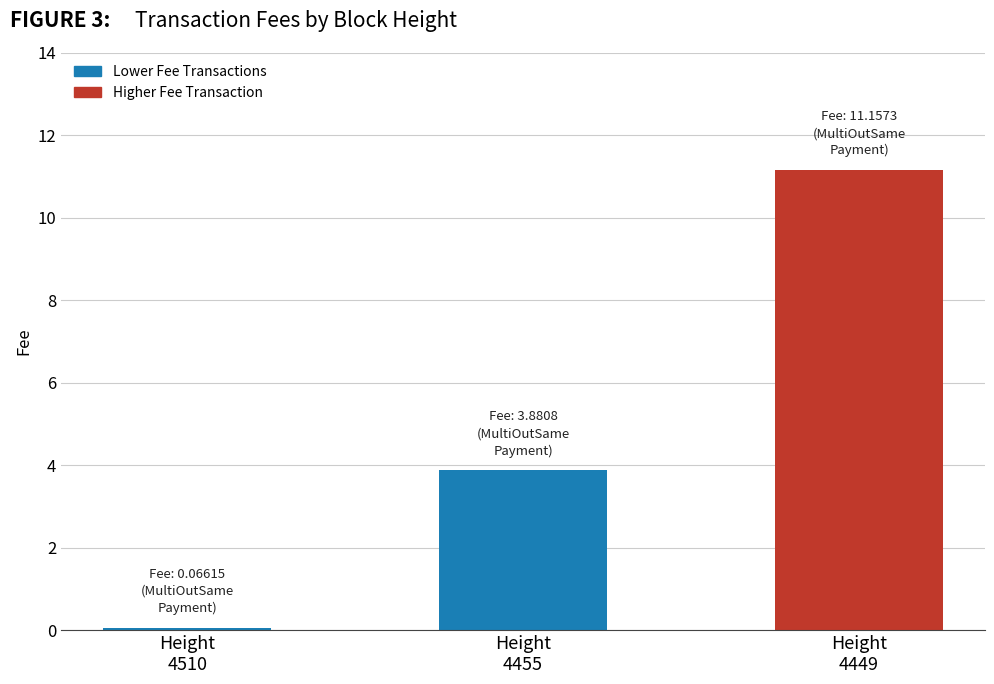

What is the minimum value shown in the chart?

0.1